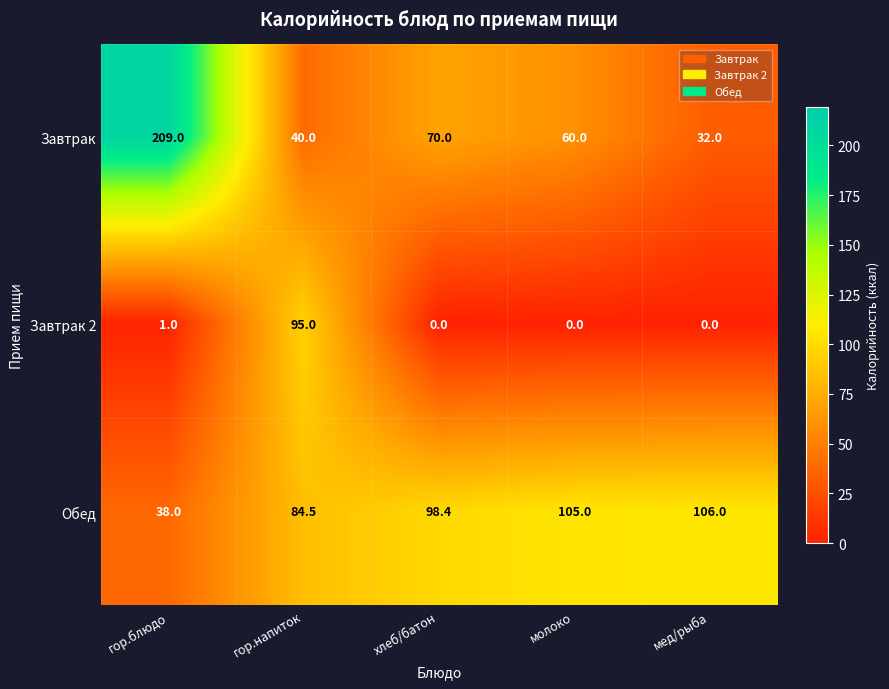

What value does the Завтрак series have at гор.напиток?

40.0